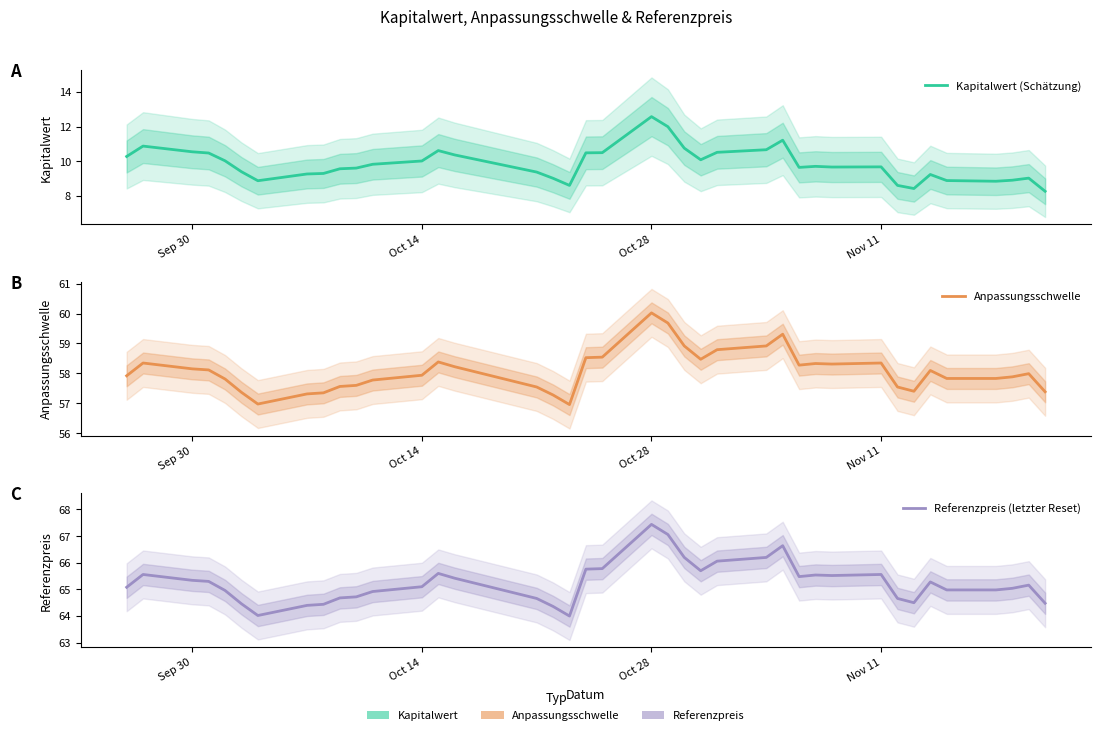

How many lines are shown in the chart?

3